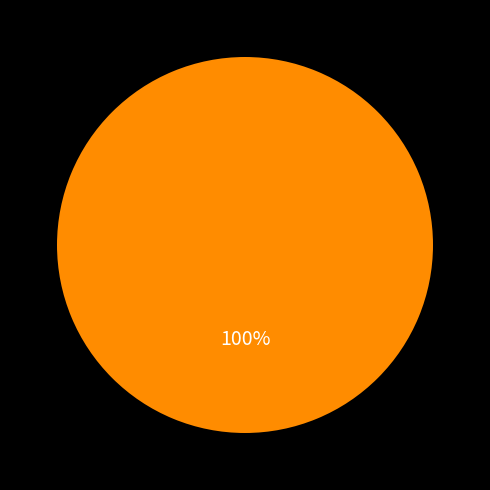

Does any single category account for the majority?

Yes